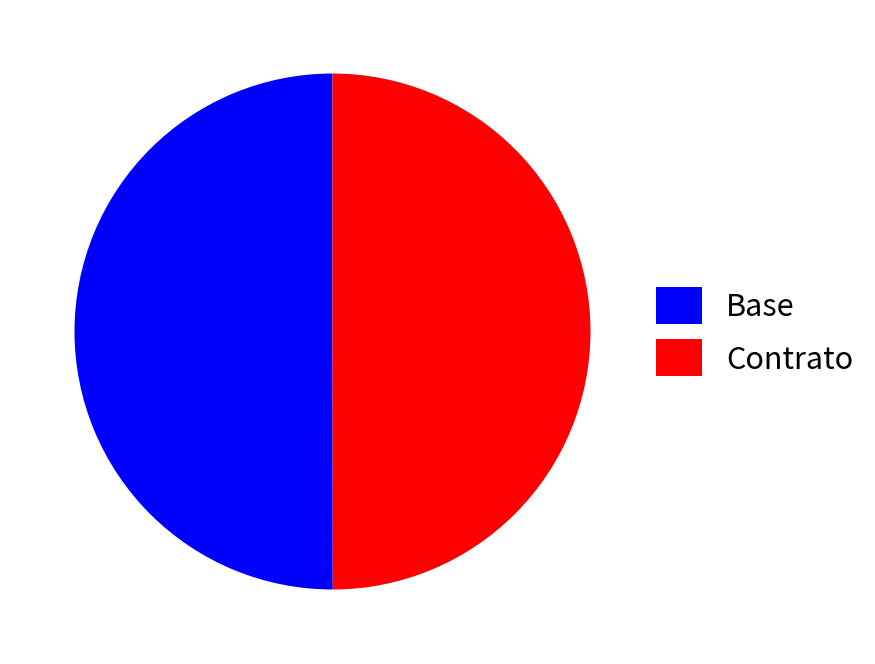

Combined, do Base and Contrato account for over 50%?

Yes